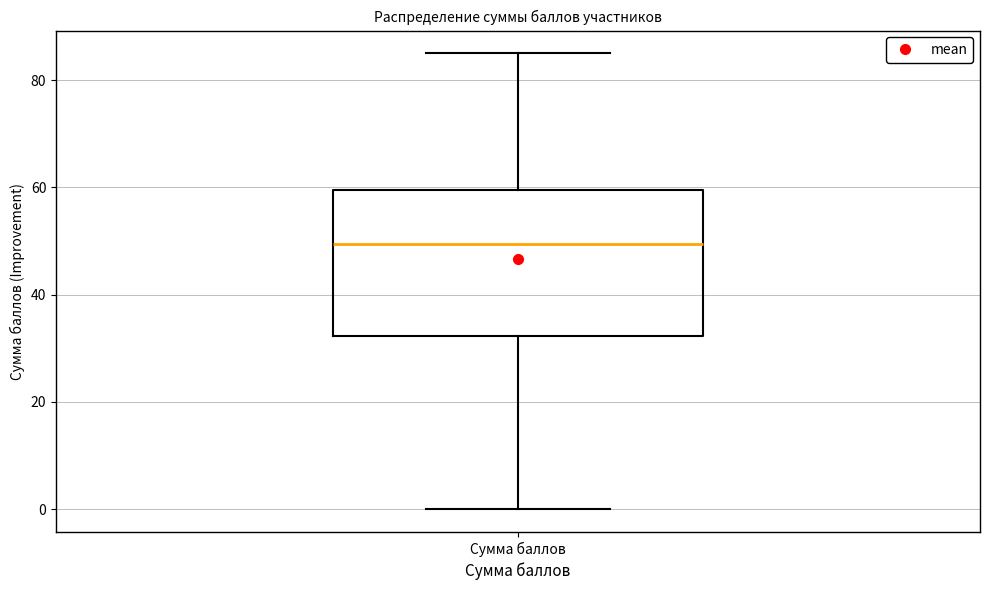

Read this box plot against the y-axis: the position of the median line, the range covered by the box, and the ends of both whiskers. The values are not printed on the chart, so give them approximately, as read against the axis.

median 50, box 32 to 60, whiskers 0 to 86